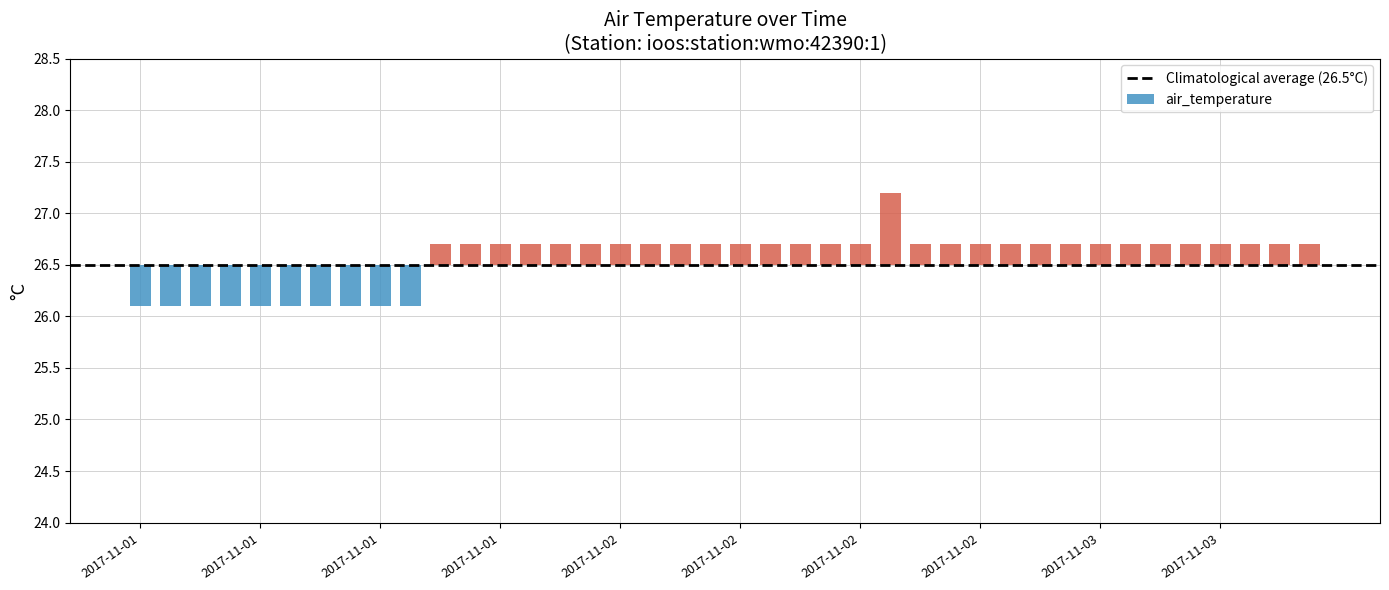

At which category does the chart reach its peak across all series?

2017-11-02T15:30:00Z